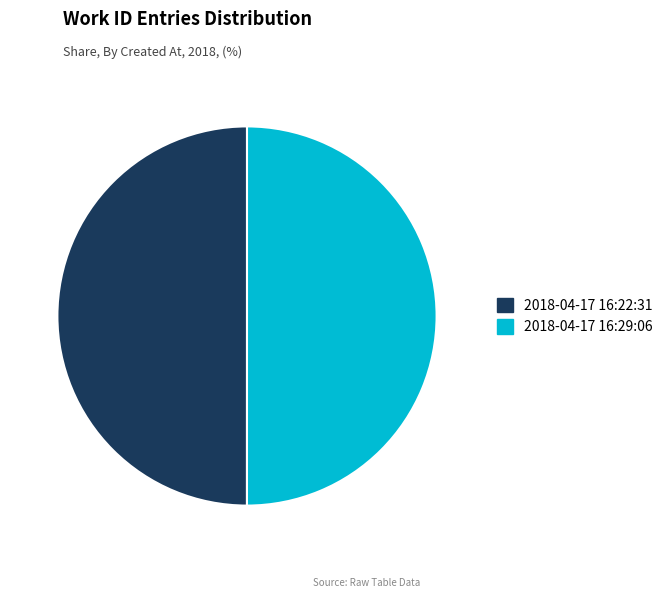

The 2018-04-17 16:29:06 slice represents 50% of the pie. True or false?

True